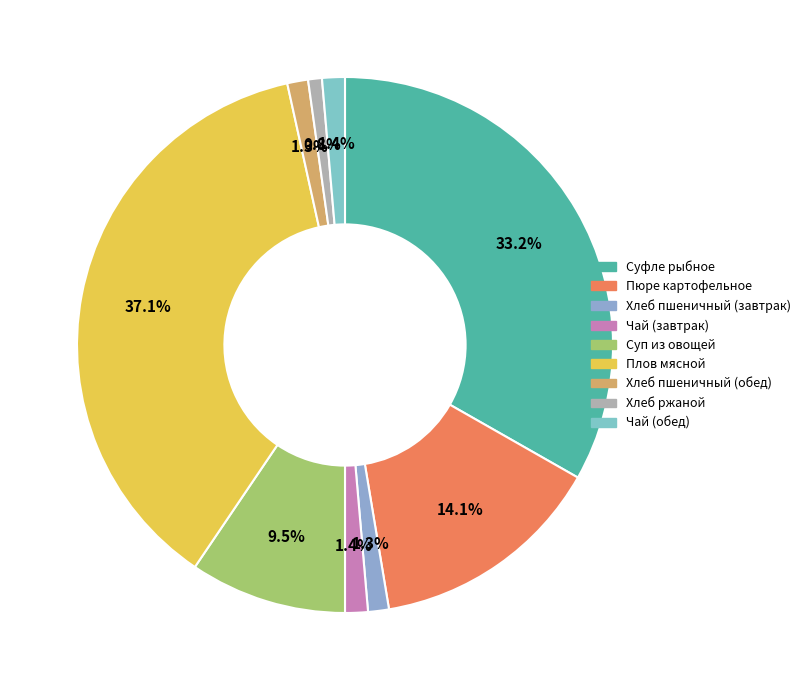

To the nearest percent, what is the difference between the largest and smallest slice percentages?

36%